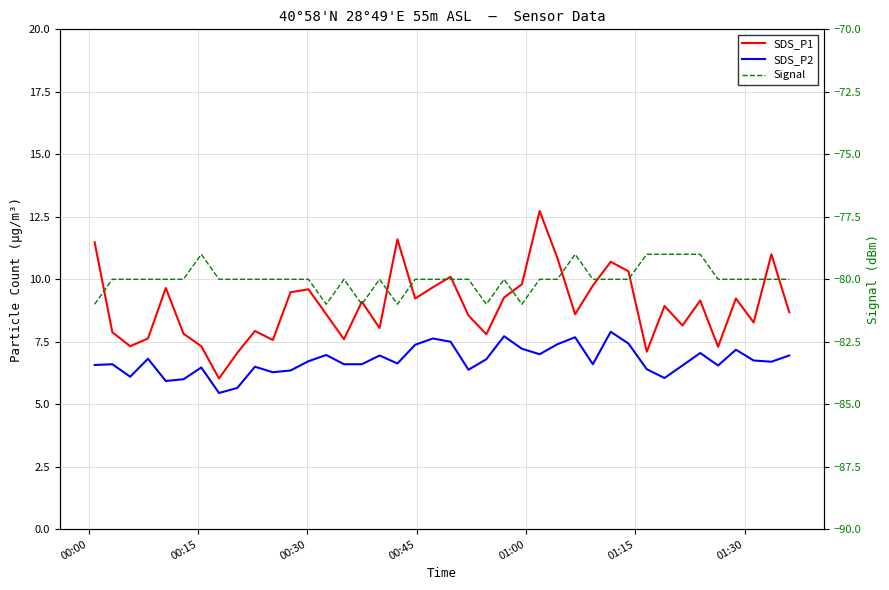

At which label does SDS_P2 first exceed 6?

00:00